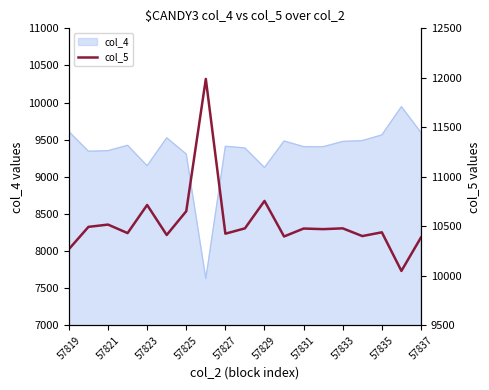

What is the highest value of the col_4 series?

9945